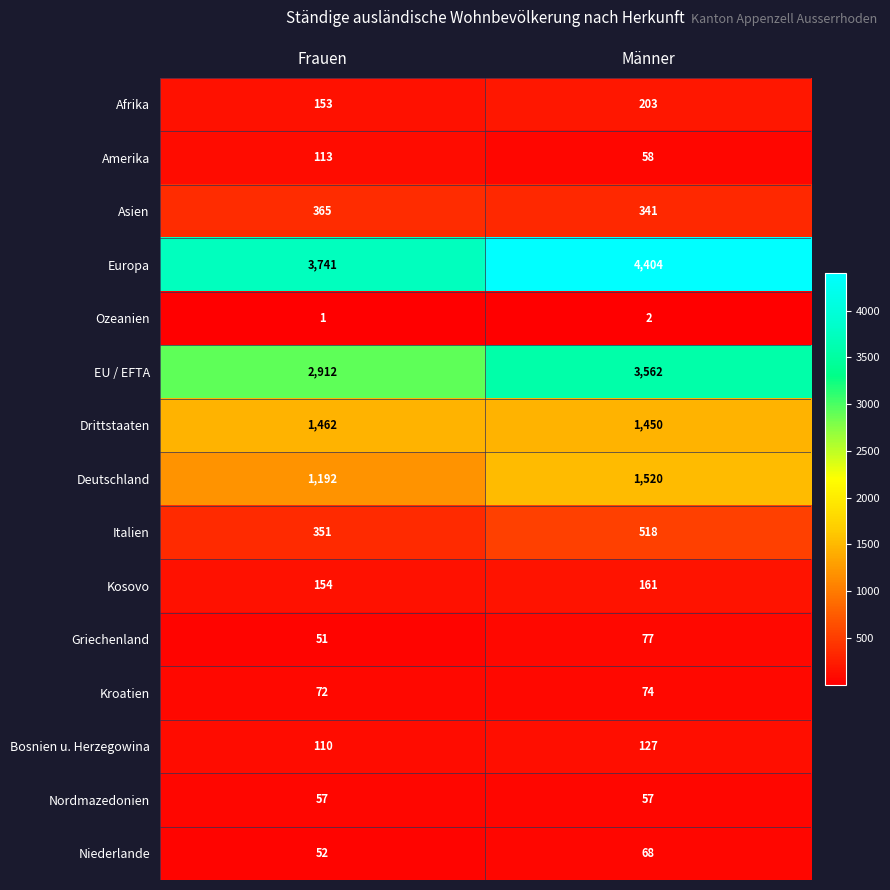

What is the spread (max minus min) of values at Männer?

4402